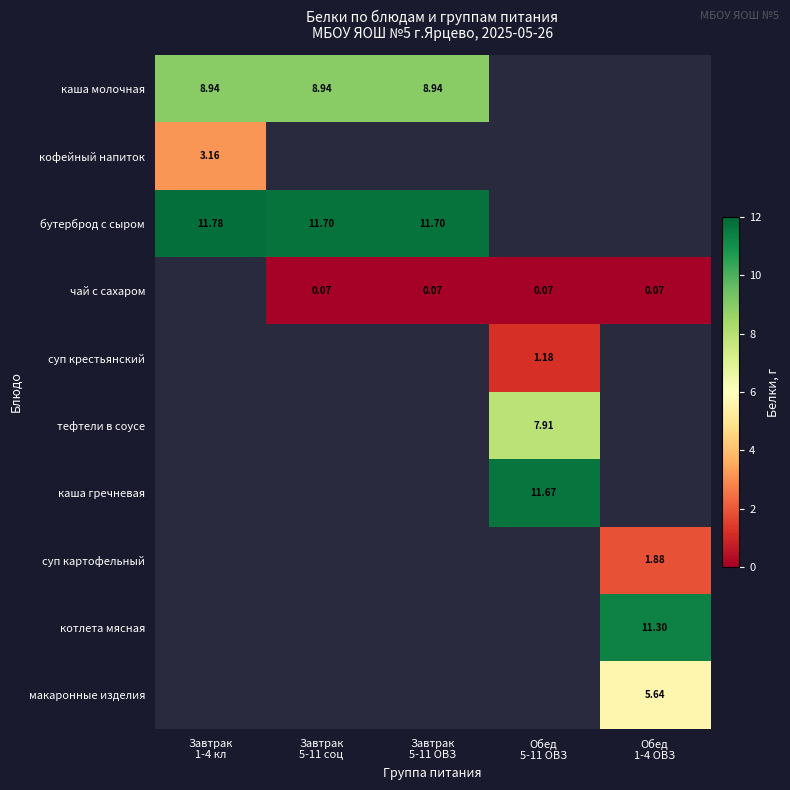

Is the value of суп крестьянский at Завтрак 5-11 соц greater than the value of кофейный напиток at Завтрак 5-11 ОВЗ?

No